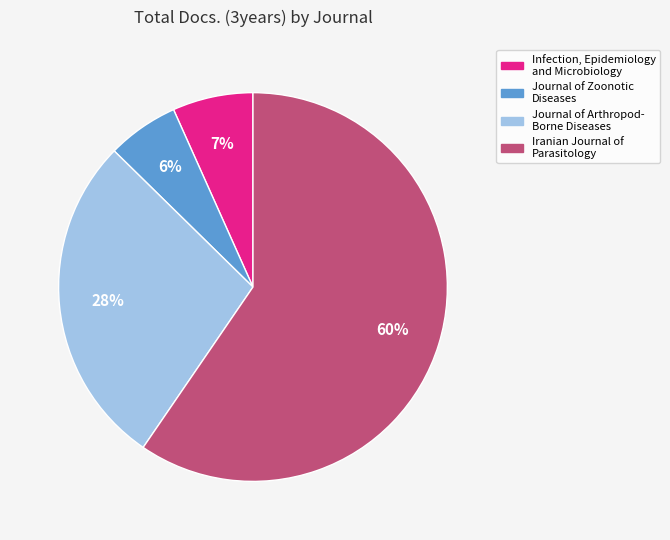

Which has a higher value, Iranian Journal of Parasitology or Journal of Zoonotic Diseases?

Iranian Journal of Parasitology